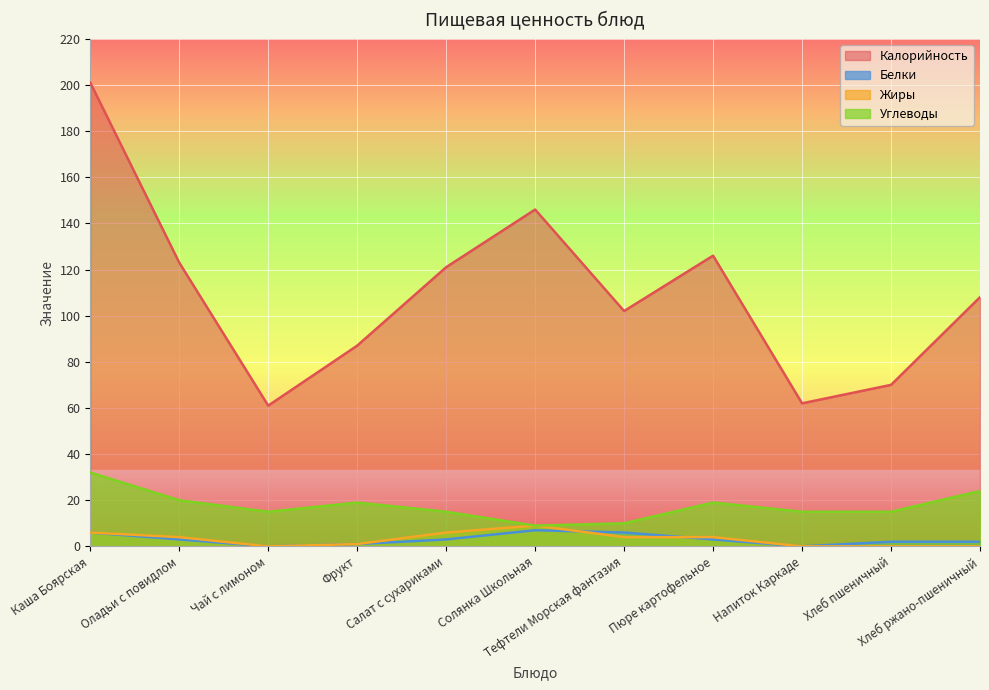

At which category does Углеводы reach its first local valley?

Чай с лимоном